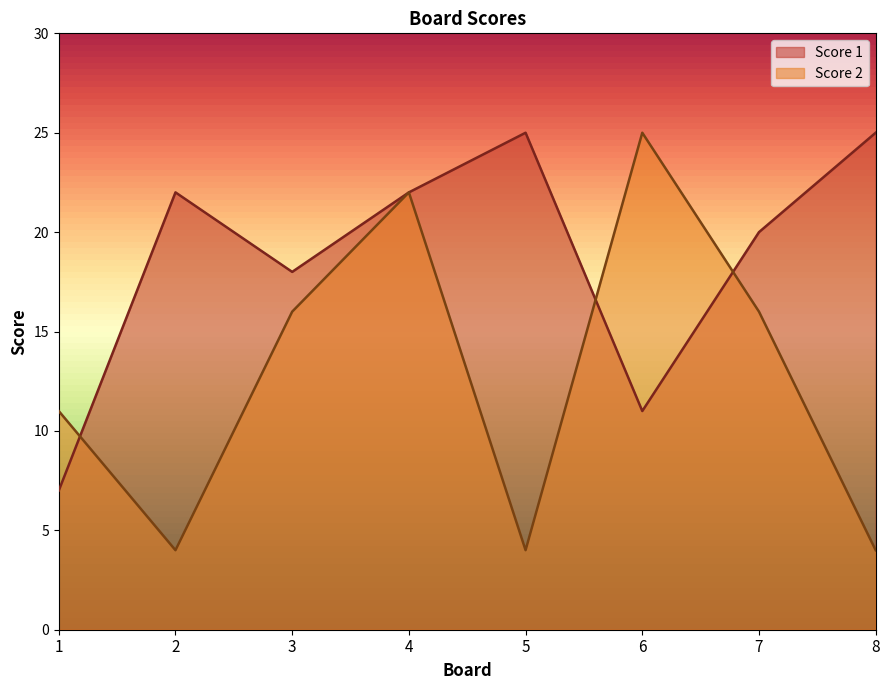

What is the difference between the highest and lowest values at 2?

18